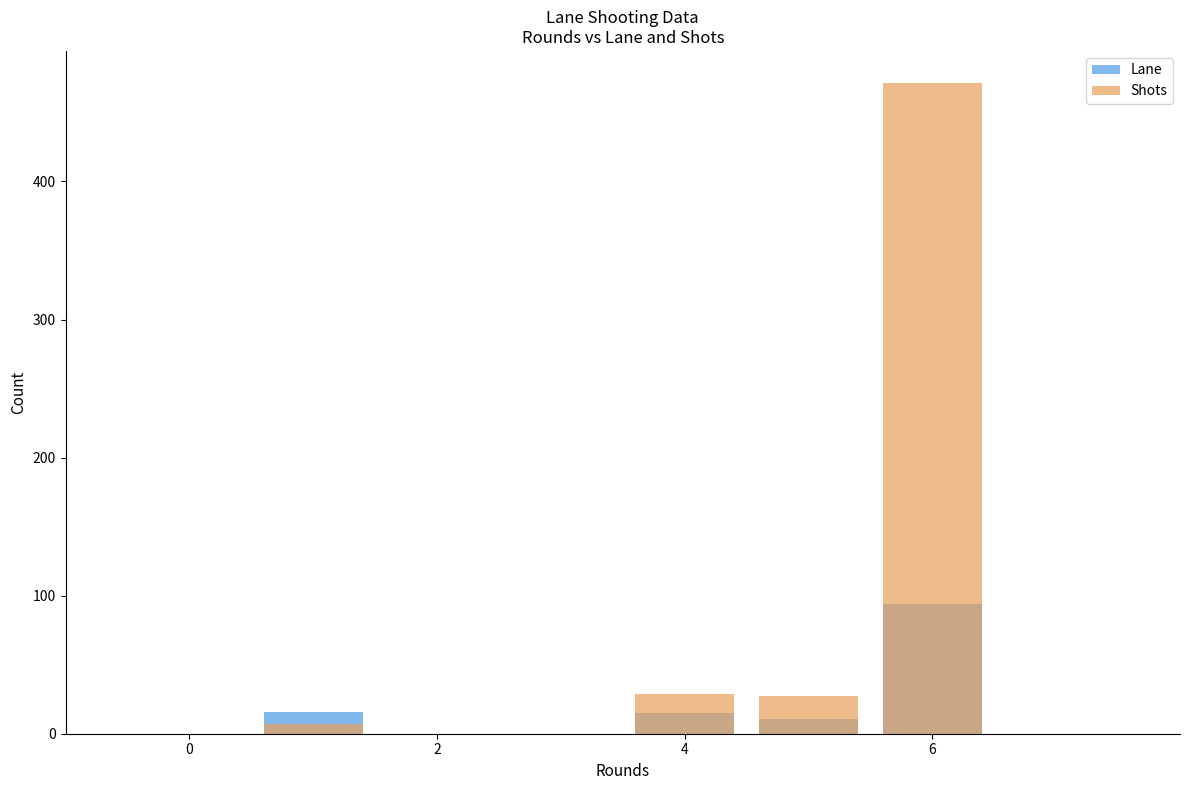

Is it true that Shots equals 45 at 4?

False